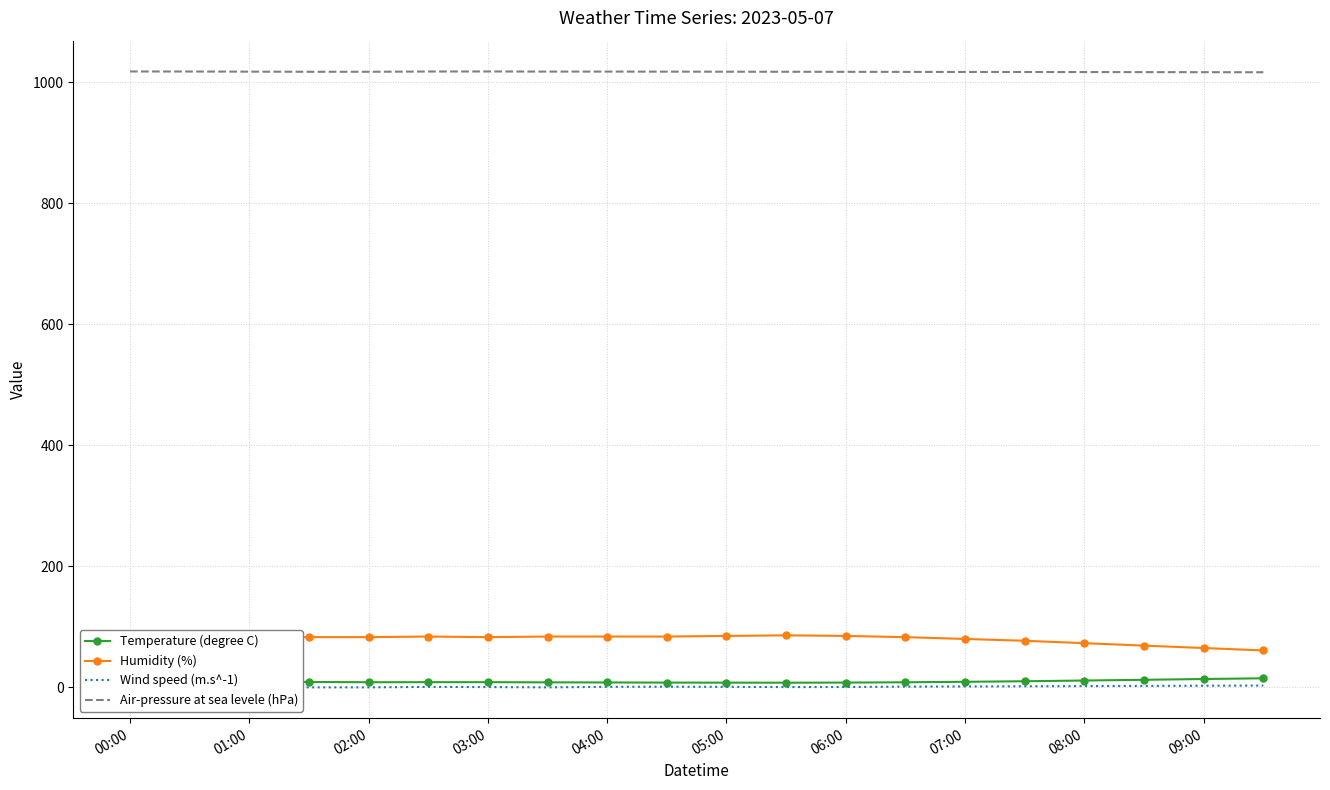

Reading right to left, transcribe all the data shown in this chart.

Temperature (degree C): 15.0	13.8	12.5	11.3	10.1	9.2	8.4	7.9	7.7	7.8	7.9	8.1	8.3	8.6	8.6	8.5	8.9	9.2	9.1	9.4
Humidity (%): 61.0	65.0	69.0	73.0	77.0	80.0	83.0	85.0	86.0	85.0	84.0	84.0	84.0	83.0	84.0	83.0	83.0	83.0	83.0	84.0
Wind speed (m.s^-1): 3.0	2.7	2.4	2.1	1.8	1.5	1.2	0.6	0.5	0.8	1.1	0.9	0.0	0.5	0.8	0.0	0.0	0.0	0.0	0.8
Air-pressure at sea levele (hPa): 1016.6	1016.7	1016.8	1016.9	1017.0	1017.1	1017.2	1017.3	1017.4	1017.5	1017.6	1017.7	1017.7	1017.9	1017.8	1017.4	1017.4	1017.6	1017.8	1017.9